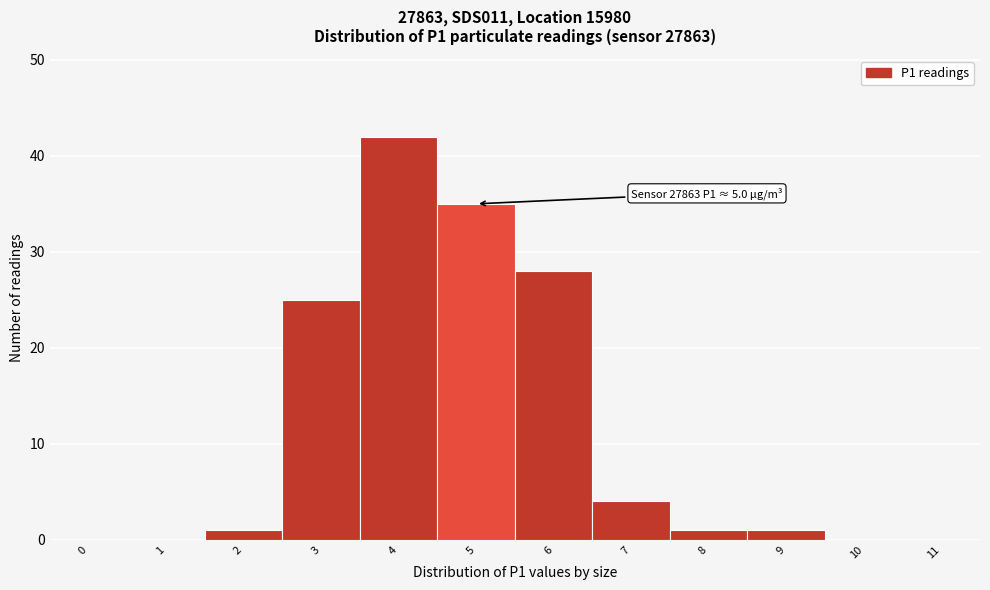

Reading left to right, what are all the values shown in this chart?

0=0	1=0	2=1	3=25	4=42	5=35	6=28	7=4	8=1	9=1	10=0	11=0